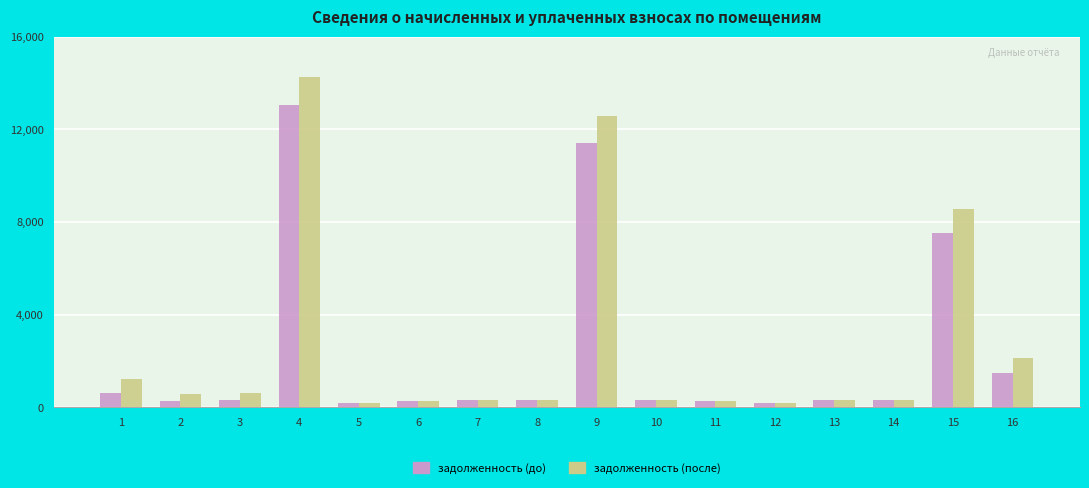

What is the average value of the задолженность (после) series?

2658.8